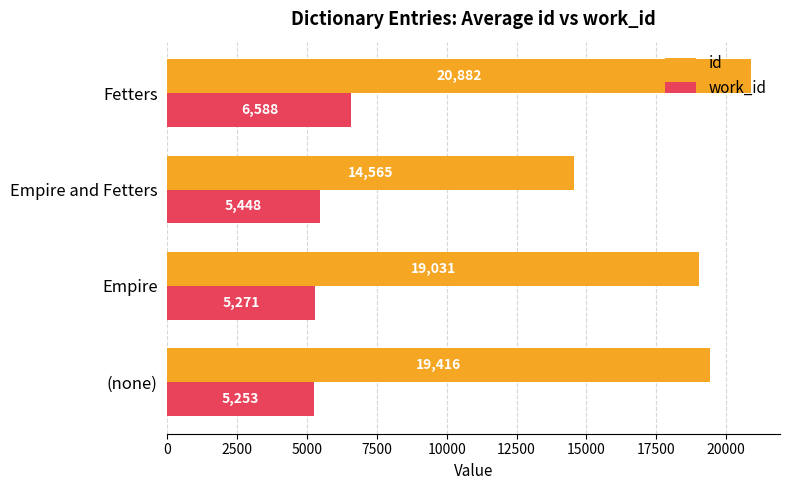

What is the average value of the id series?

18473.6